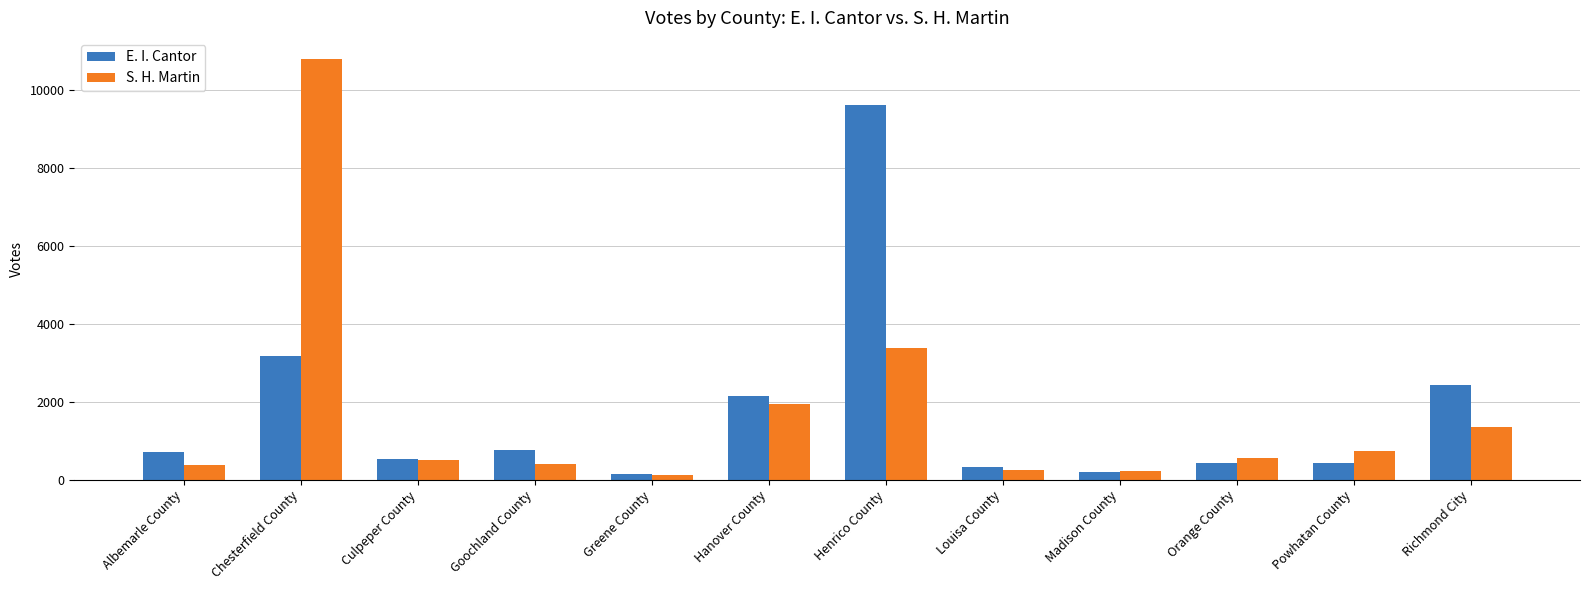

Are the bars horizontal?

No